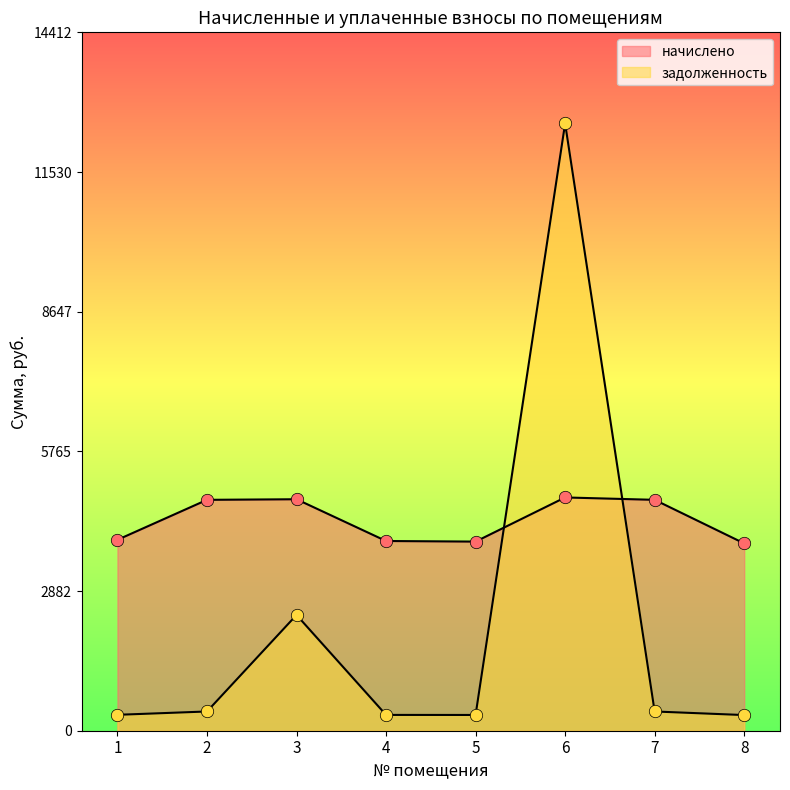

At which category is the sum across all series the highest?

6